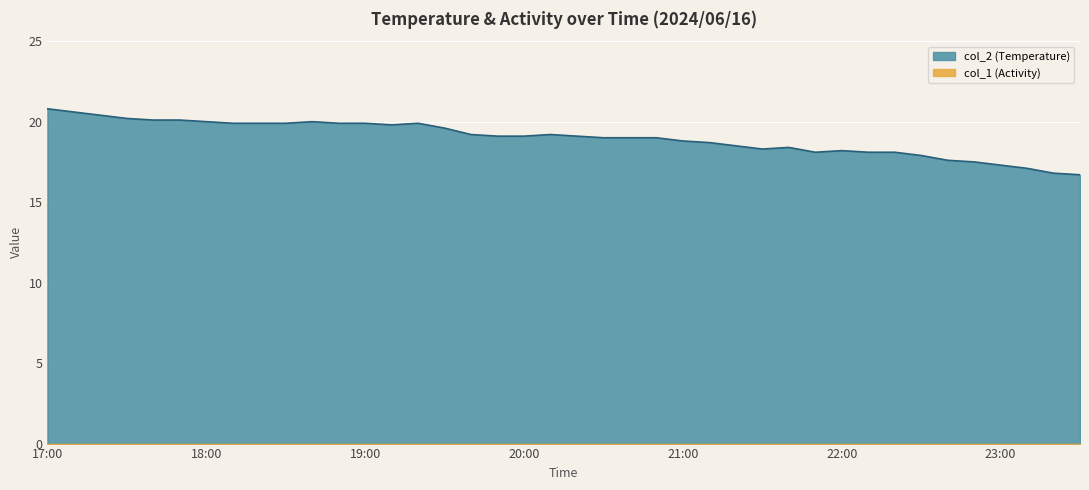

Reading right to left, what are all the values shown in this chart?

23:30=16.7	23:20=16.8	23:10=17.1	23:00=17.3	22:50=17.5	22:40=17.6	22:30=17.9	22:20=18.1	22:10=18.1	22:00=18.2	21:50=18.1	21:40=18.4	21:30=18.3	21:20=18.5	21:10=18.7	21:00=18.8	20:50=19.0	20:40=19.0	20:30=19.0	20:20=19.1	20:10=19.2	20:00=19.1	19:50=19.1	19:40=19.2	19:30=19.6	19:20=19.9	19:10=19.8	19:00=19.9	18:50=19.9	18:40=20.0	18:30=19.9	18:20=19.9	18:10=19.9	18:00=20.0	17:50=20.1	17:40=20.1	17:30=20.2	17:20=20.4	17:10=20.6	17:00=20.8